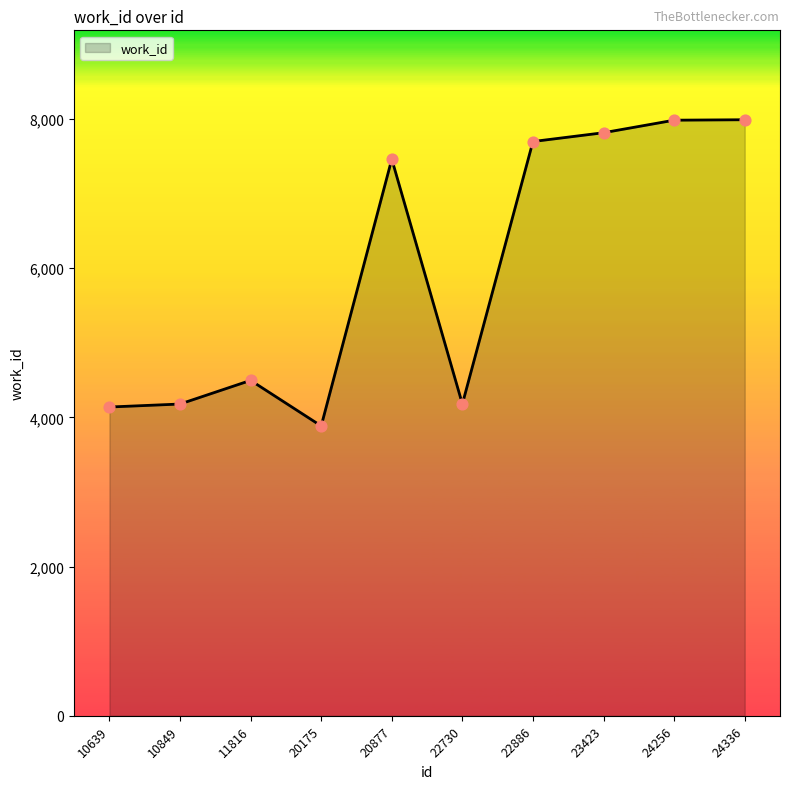

Approximately how many times larger is the value at 10849 compared to 20877?

0.6